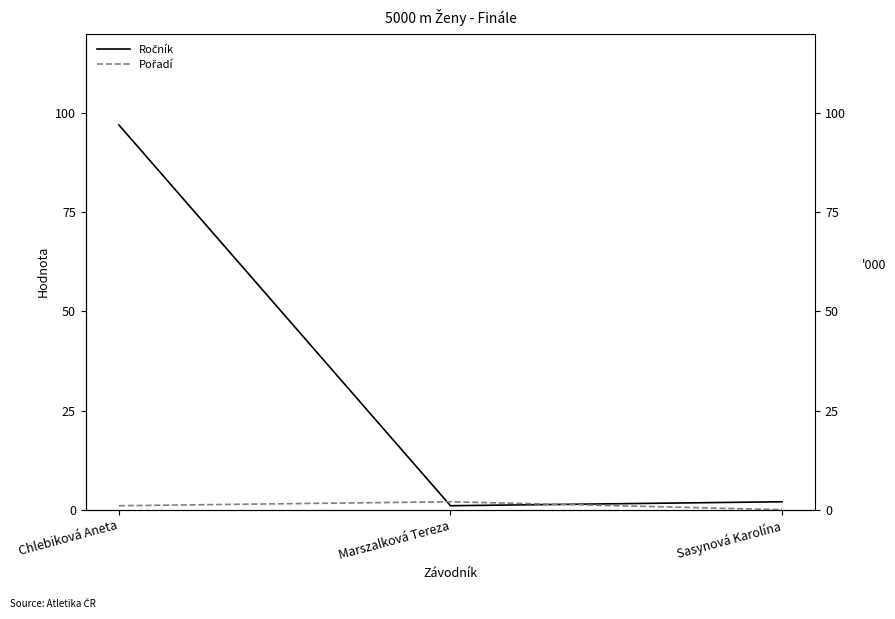

Is it true that Ročník equals 97 at Chlebiková Aneta?

True